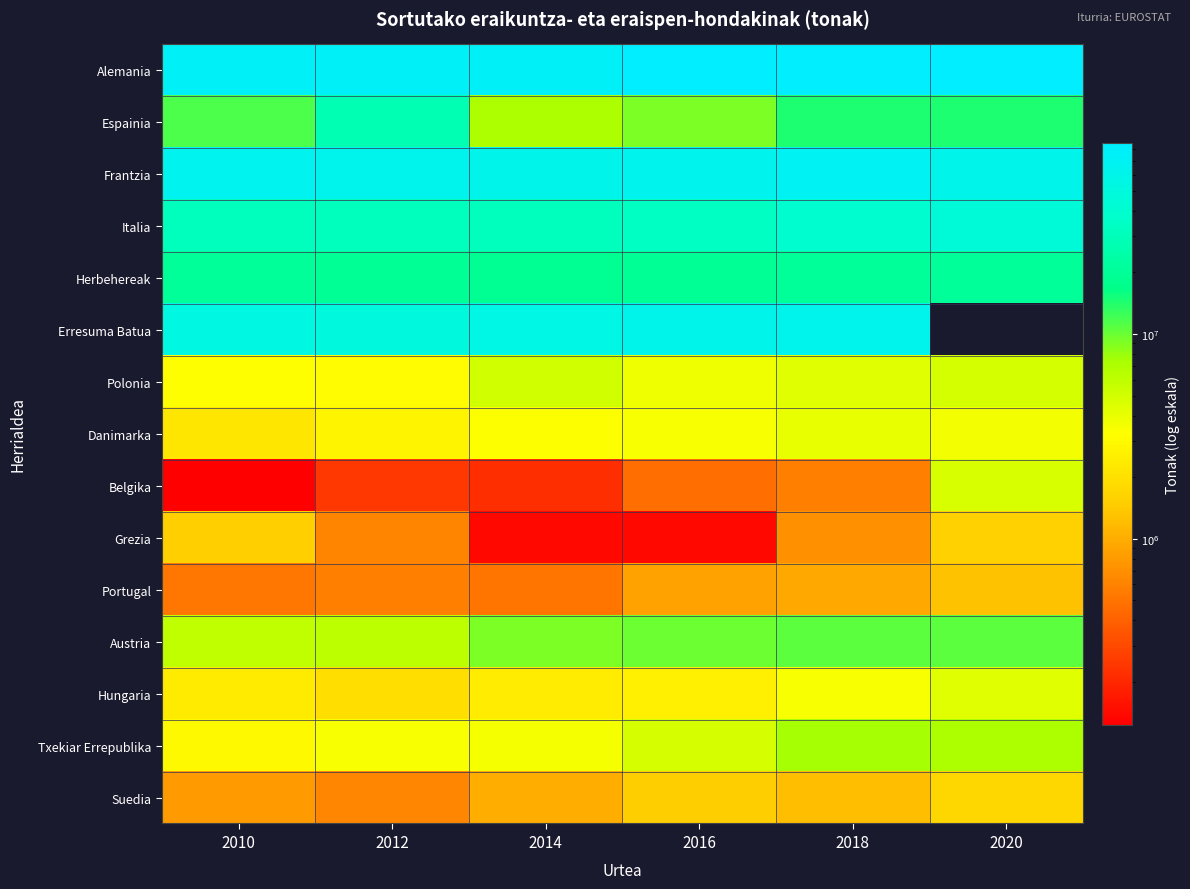

The Espainia series shows 4575513.1 at 2014. True or false?

False